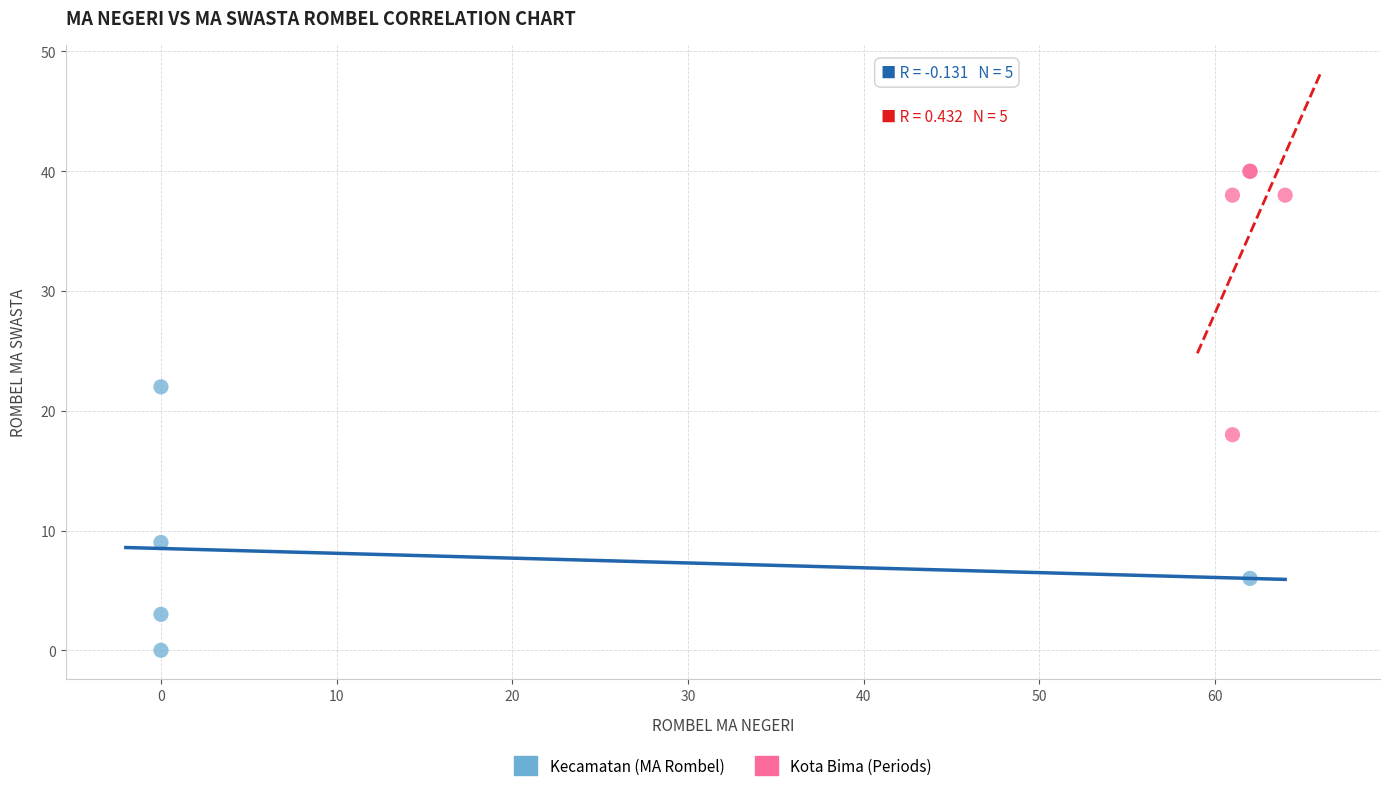

What are all the series names shown in the legend?

Kecamatan (MA Rombel), Kota Bima (Periods)